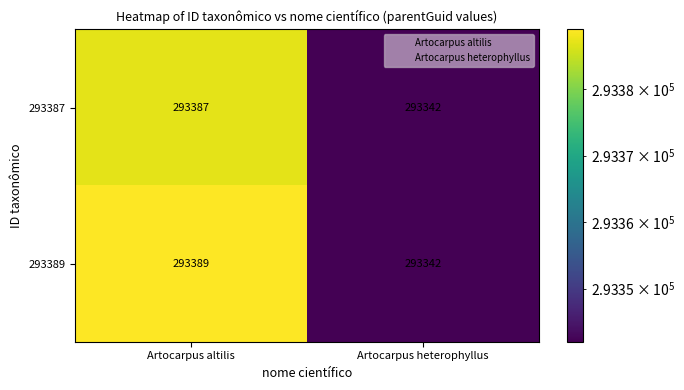

What is the sum of the 293387 values at Artocarpus altilis and Artocarpus heterophyllus?

586729